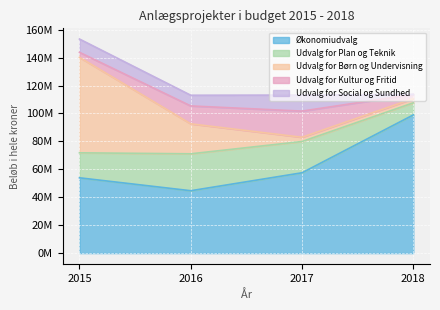

Rank the series by their maximum value, from highest to lowest.

Økonomiudvalg, Udvalg for Børn og Undervisning, Udvalg for Plan og Teknik, Udvalg for Kultur og Fritid, Udvalg for Social og Sundhed